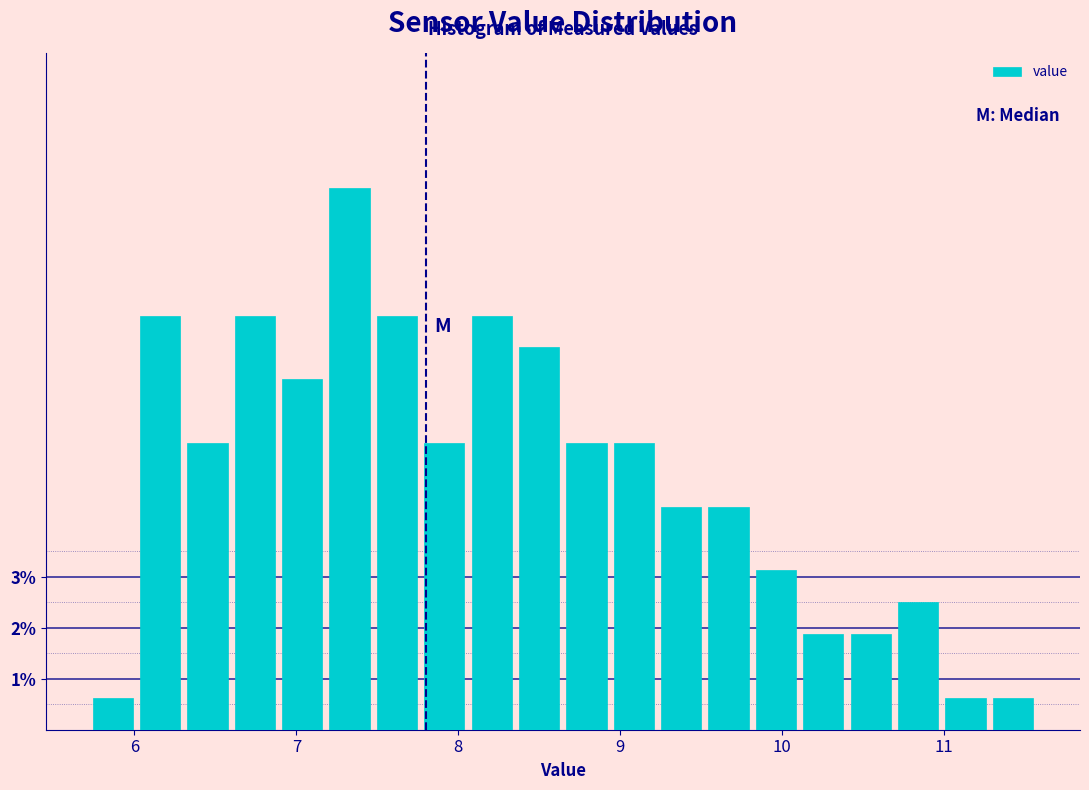

Around what value on the x-axis is the tallest bar? Give the approximate position of its centre, as read against the axis.

7.3